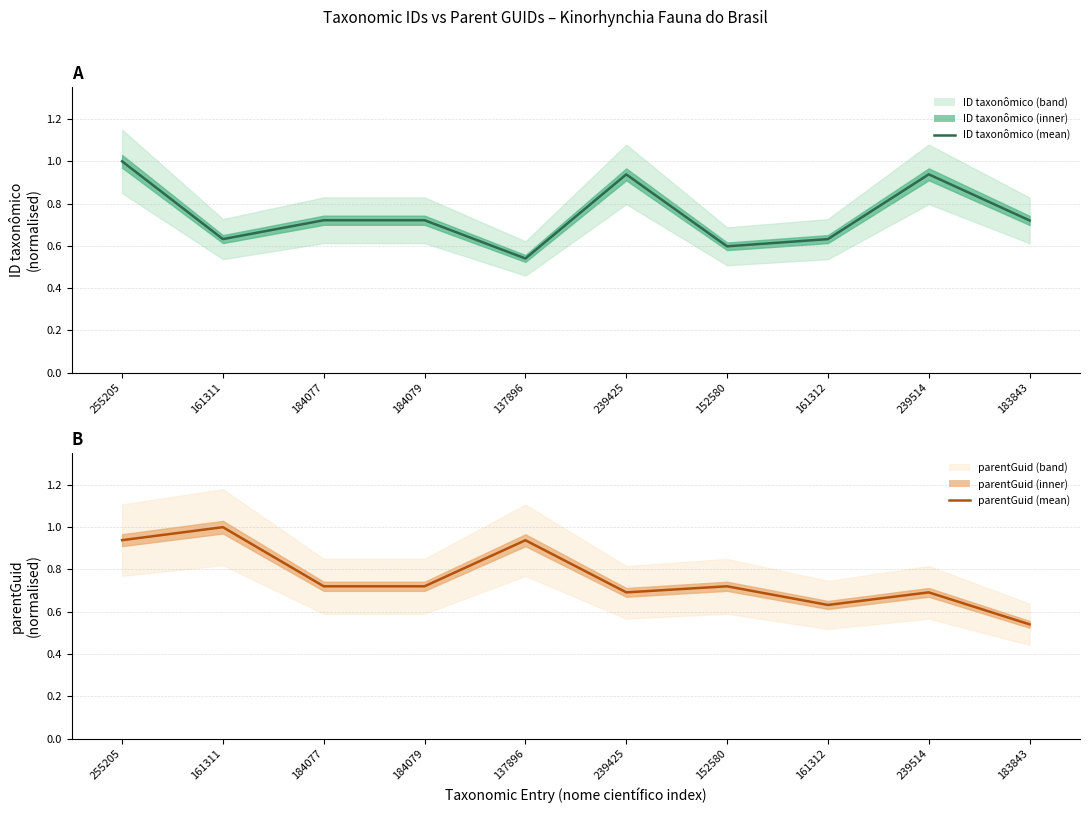

Between 161311 and 255205, which is larger?

255205